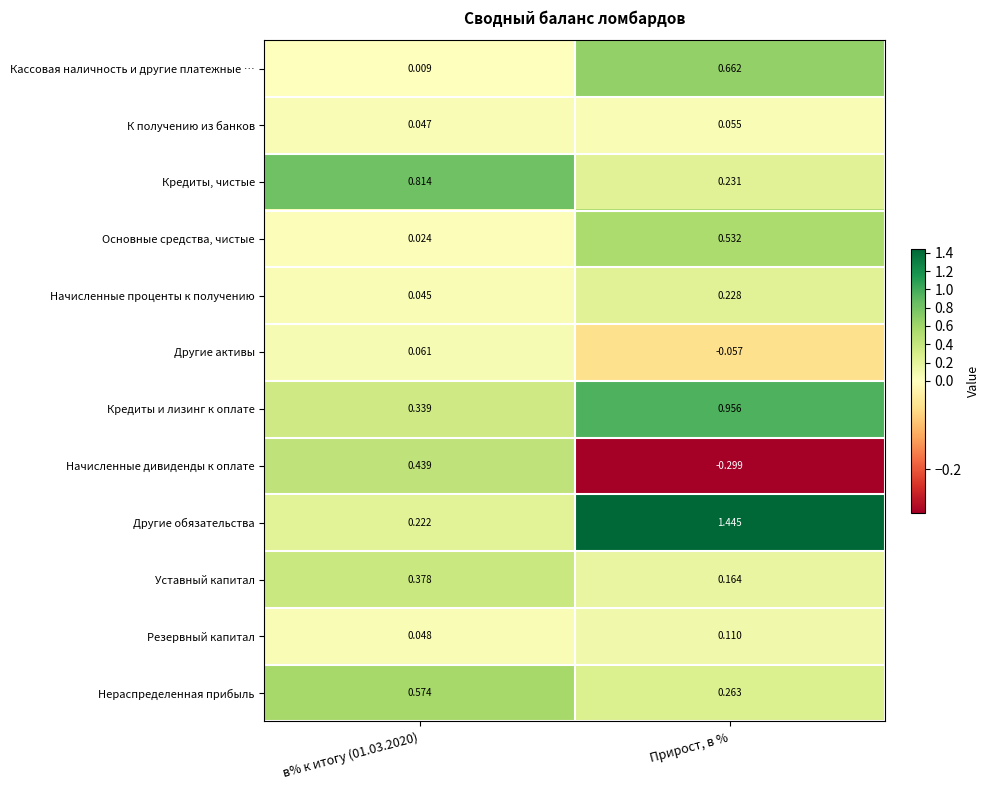

Rank the series by their maximum value, from highest to lowest.

Другие обязательства, Кредиты и лизинг к оплате, Кредиты, чистые, Кассовая наличность и другие платежные …, Нераспределенная прибыль, Основные средства, чистые, Начисленные дивиденды к оплате, Уставный капитал, Начисленные проценты к получению, Резервный капитал, Другие активы, К получению из банков